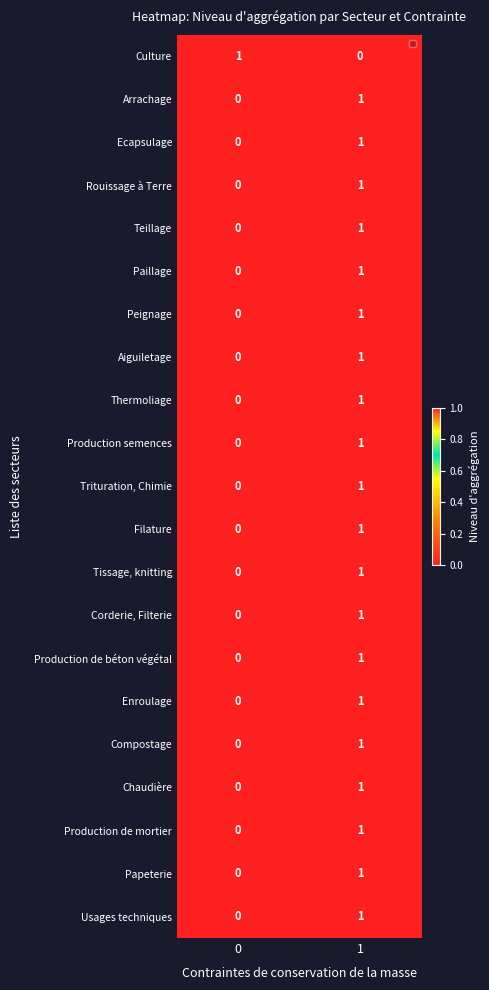

The Teillage series shows -1 at 0. True or false?

False